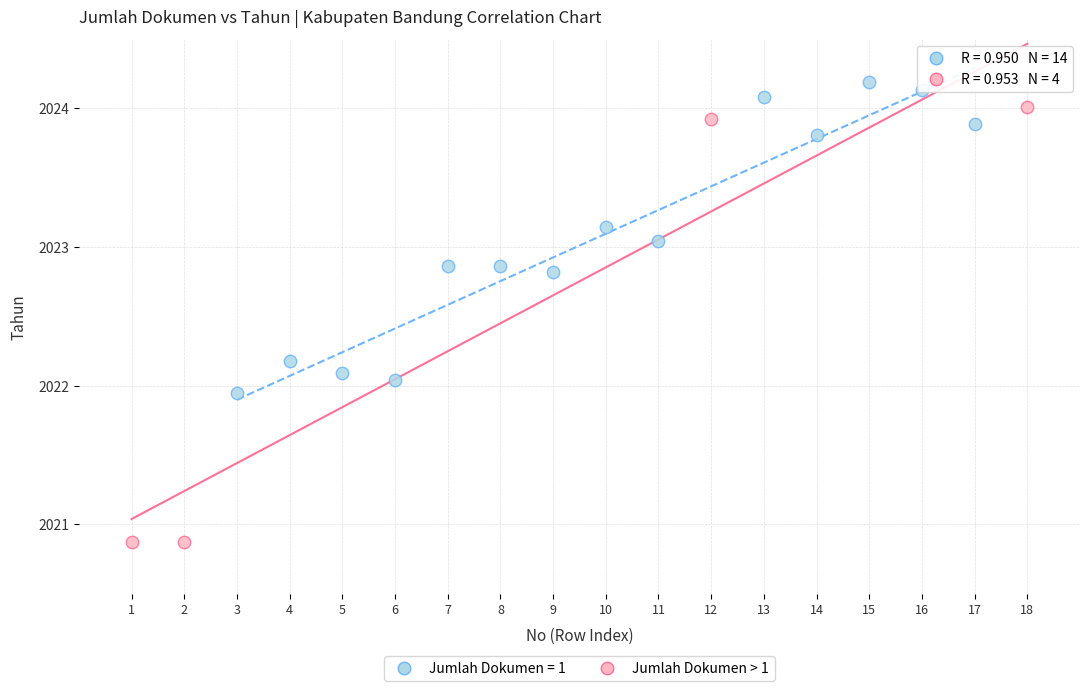

Which series contains the highest Y value?

Jumlah Dokumen = 1